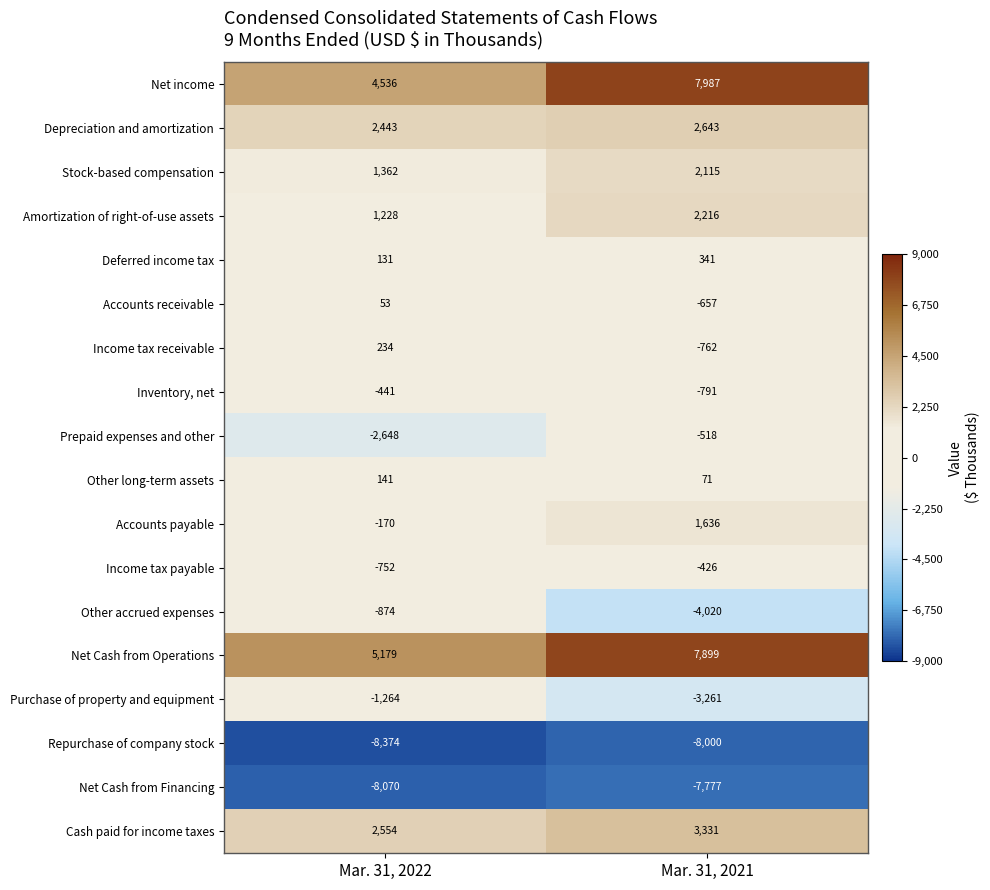

What is the difference between the highest and lowest values at Mar. 31, 2021?

15987